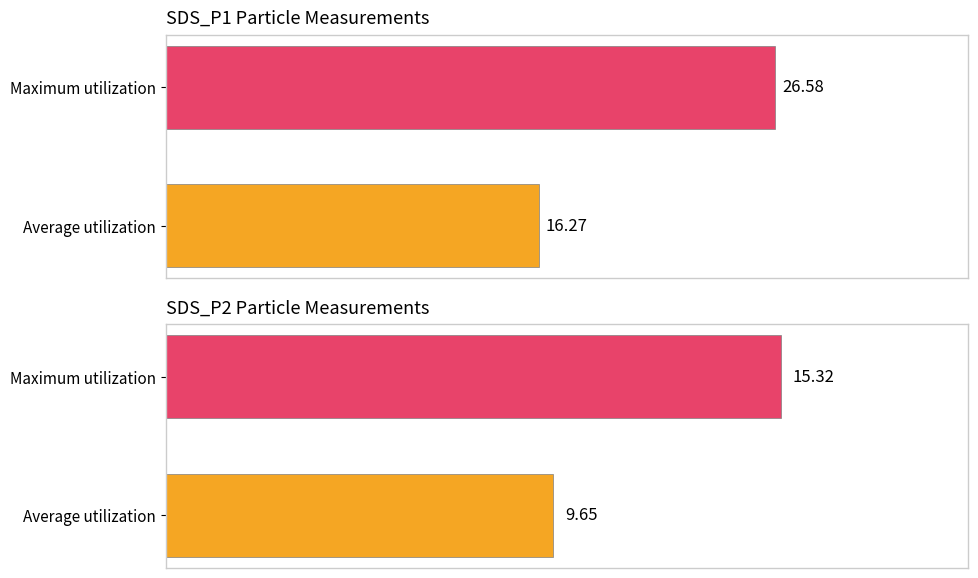

What is the sum of the SDS_P2 values at Average utilization and Maximum utilization?

25.0